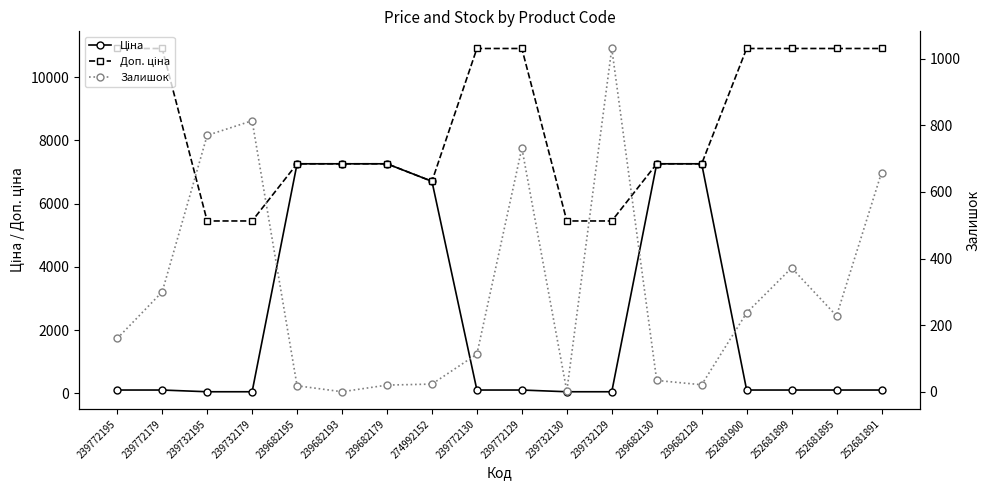

What are all the series names shown in the legend?

Ціна, Доп. ціна, Залишок